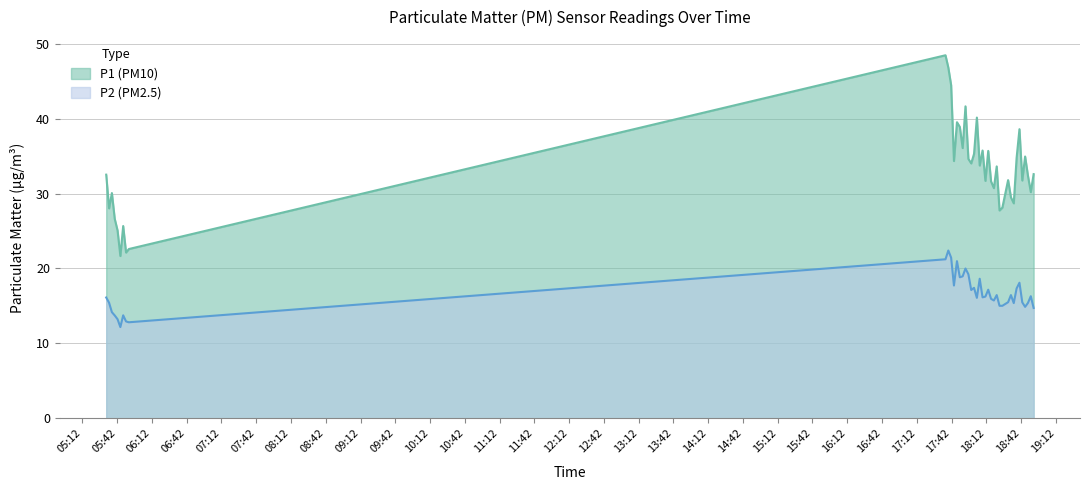

Which series has the largest total across all categories?

P1 (PM10)